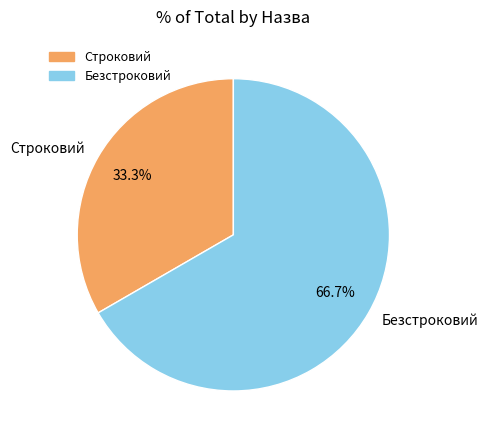

Does Строковий account for over 50% of the chart?

No